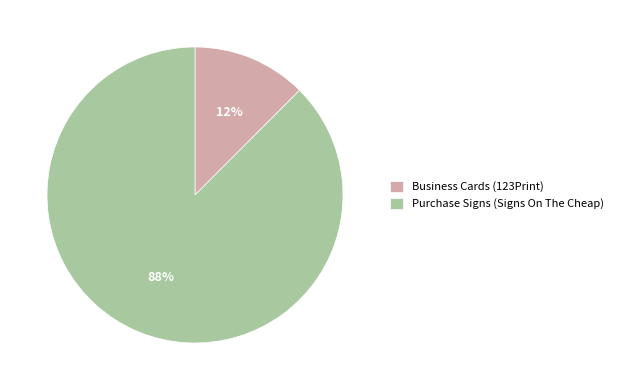

To the nearest percent, what is the combined percentage of Business Cards (123Print) and Purchase Signs (Signs On The Cheap)?

100%